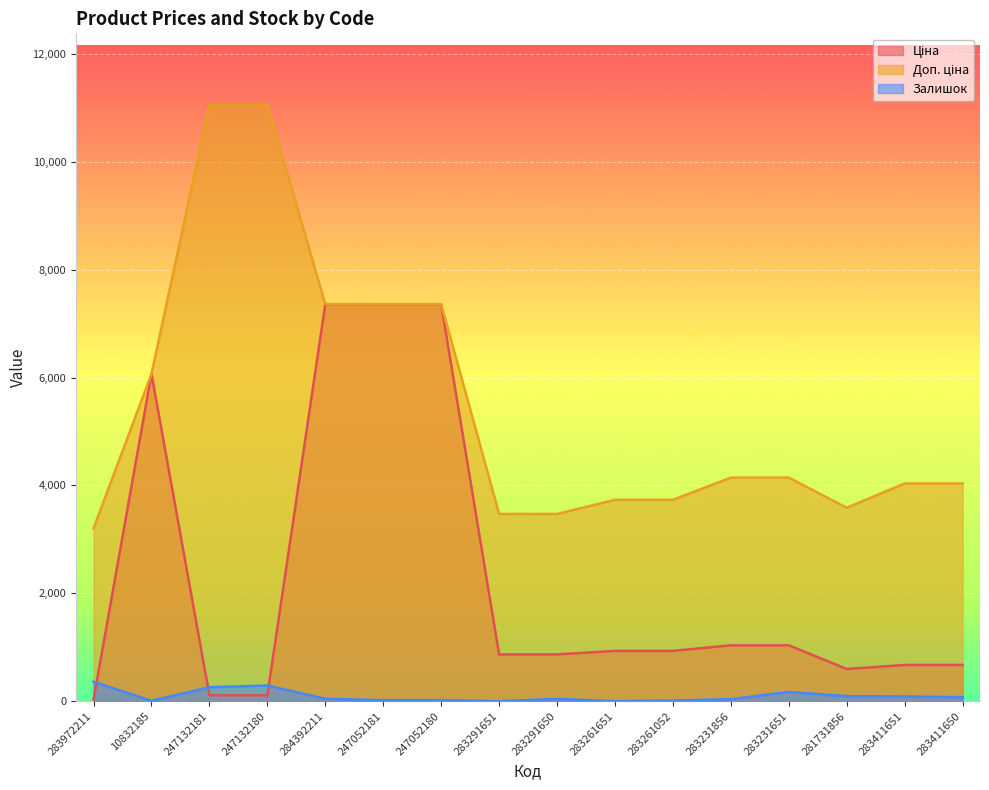

Where is the first local maximum for Ціна?

10832185